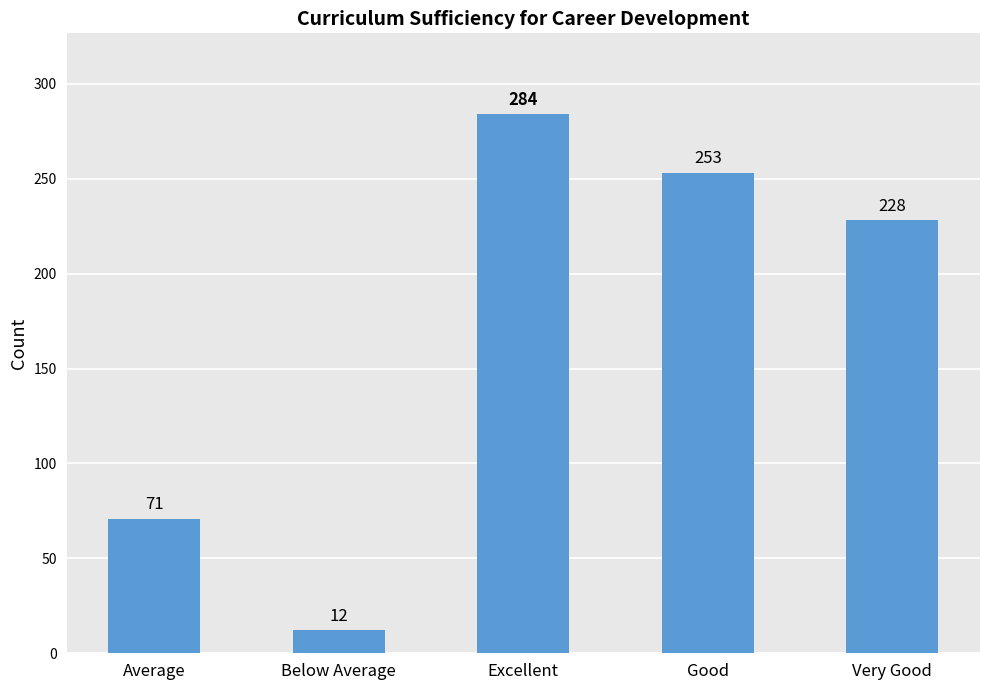

Reading left to right, transcribe all the data shown in this chart.

71	12	284	253	228